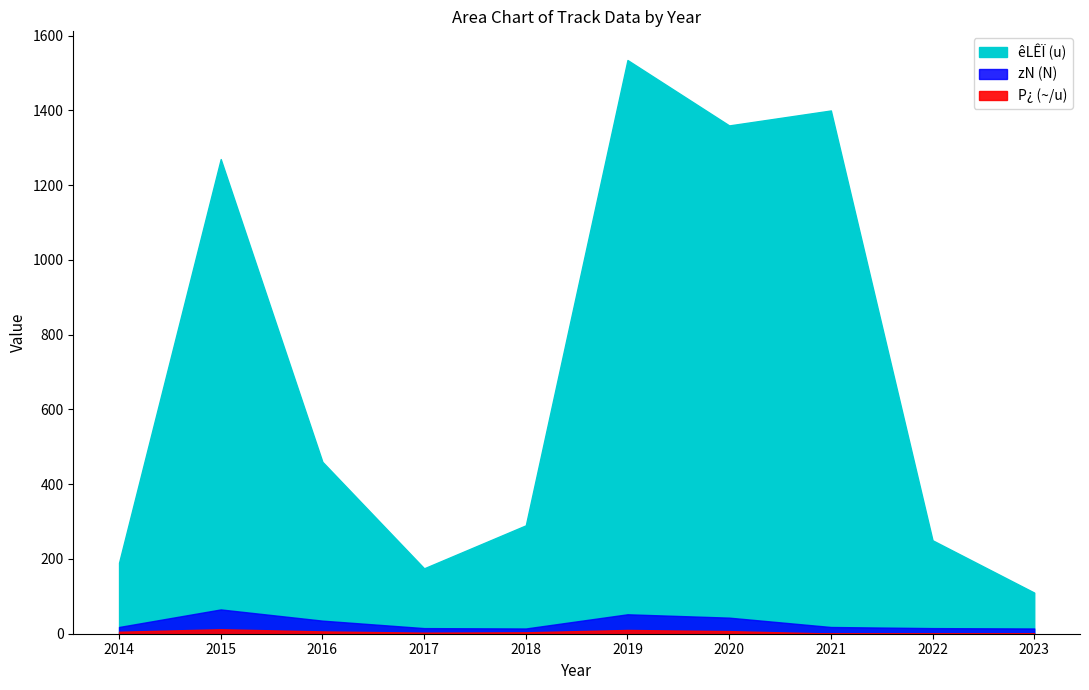

Which series has the widest spread of values?

êLÊÏ (u)